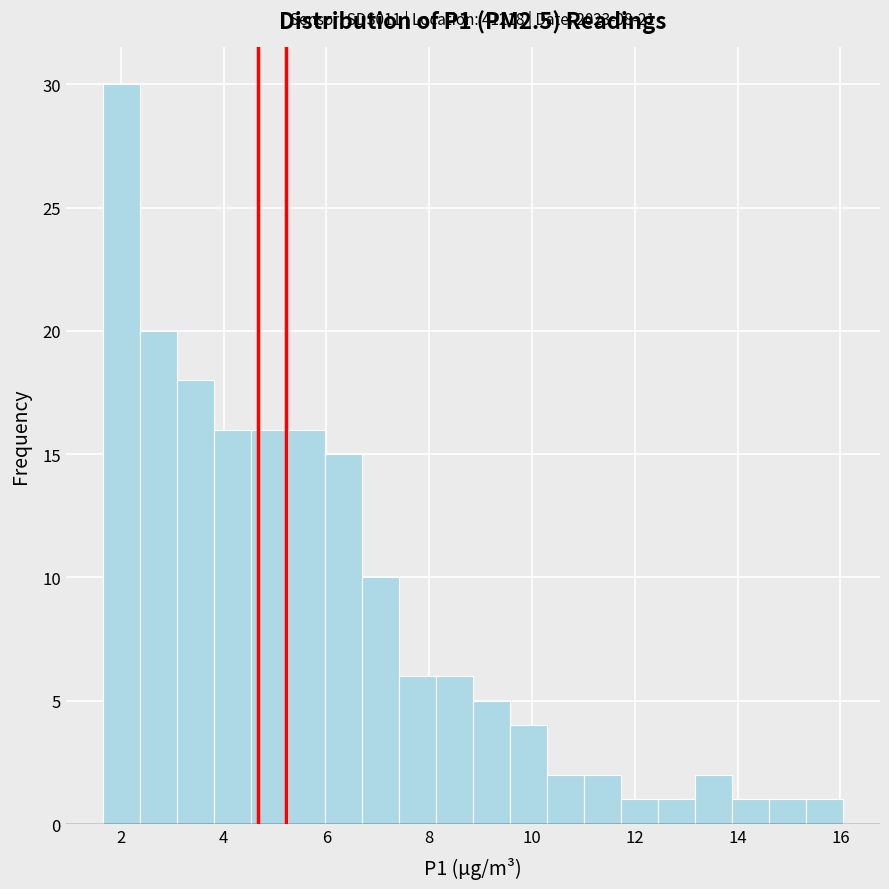

Read against the x-axis, roughly where is the centre of the tallest bar?

2.0